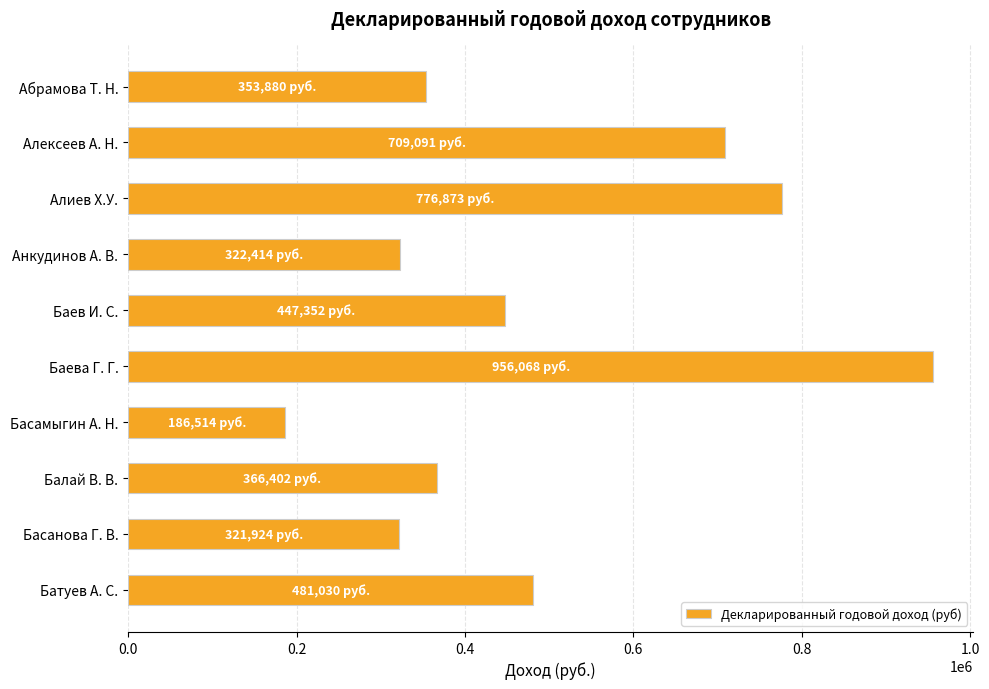

How many bars are there in total?

10